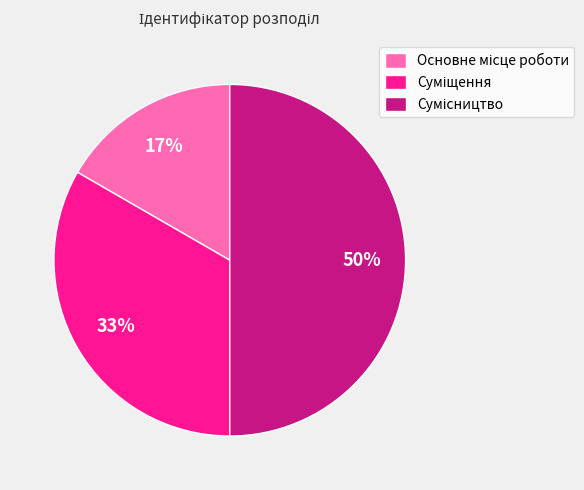

To the nearest percent, what is the difference between the largest and smallest slice percentages?

33%